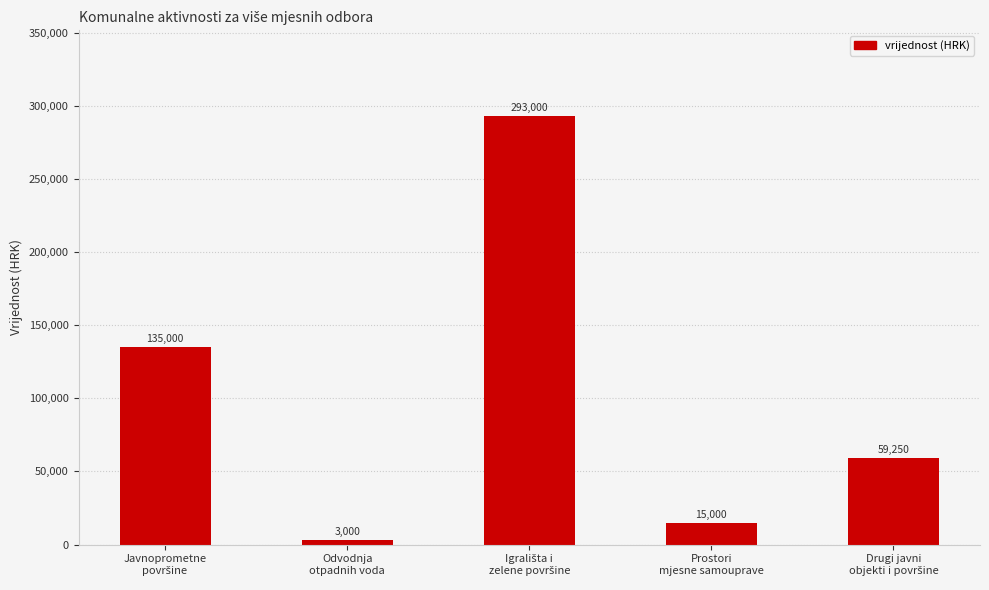

What is the greatest value displayed?

293000